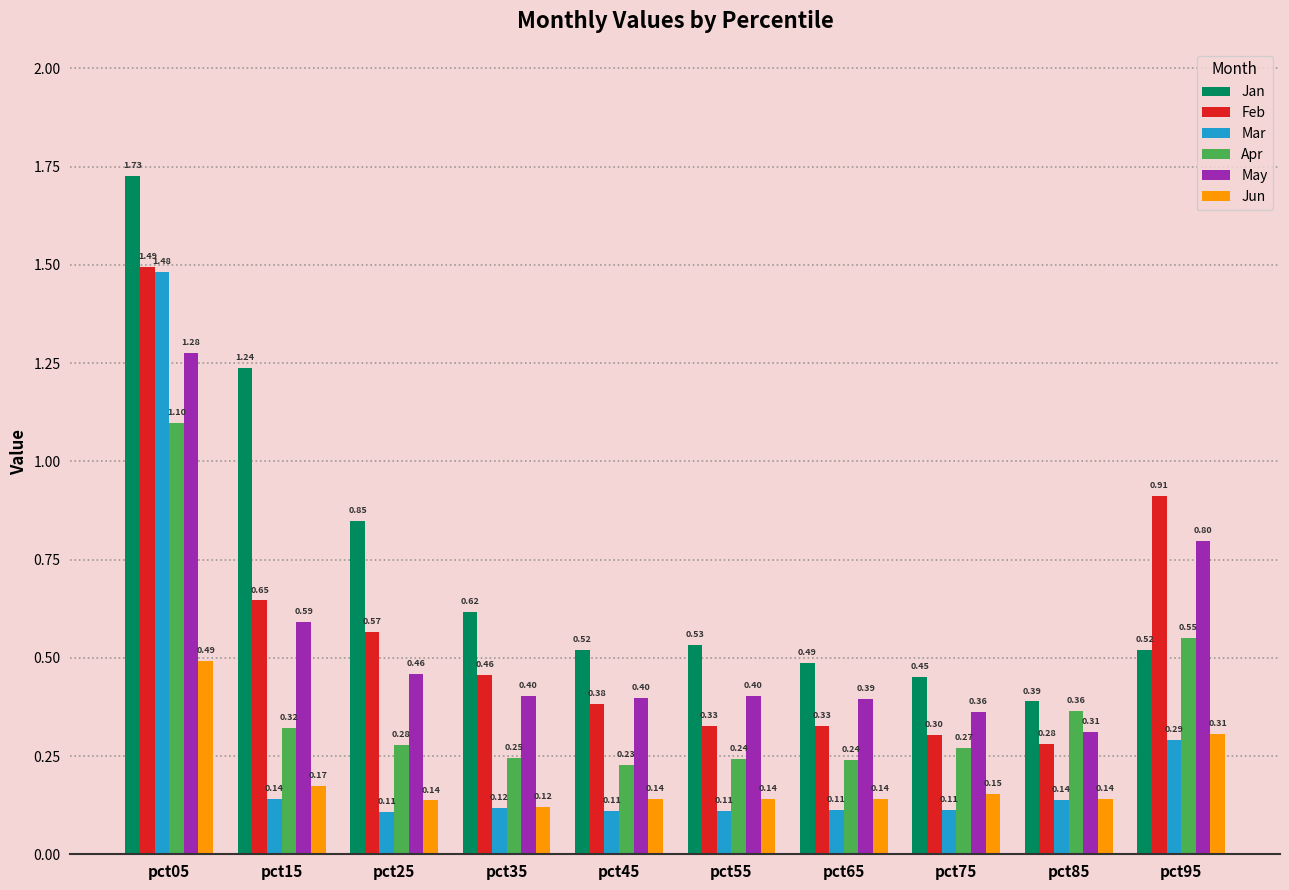

What is the average value of the Jan series?

0.7